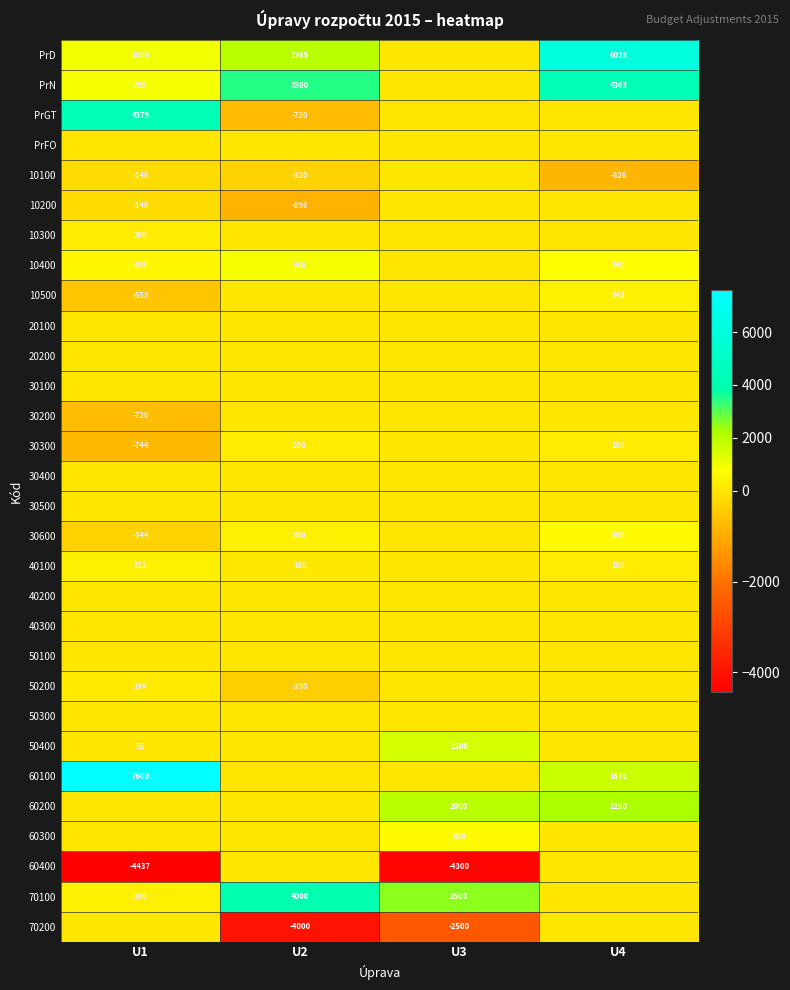

What is the sum of the PrGT values at U1 and U2?

3659